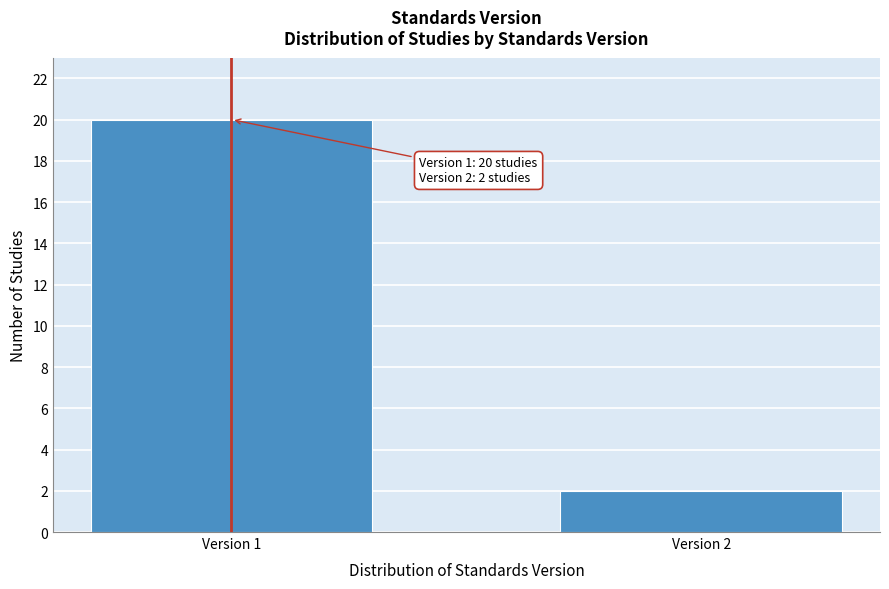

Reading right to left, transcribe all the data shown in this chart.

2	20